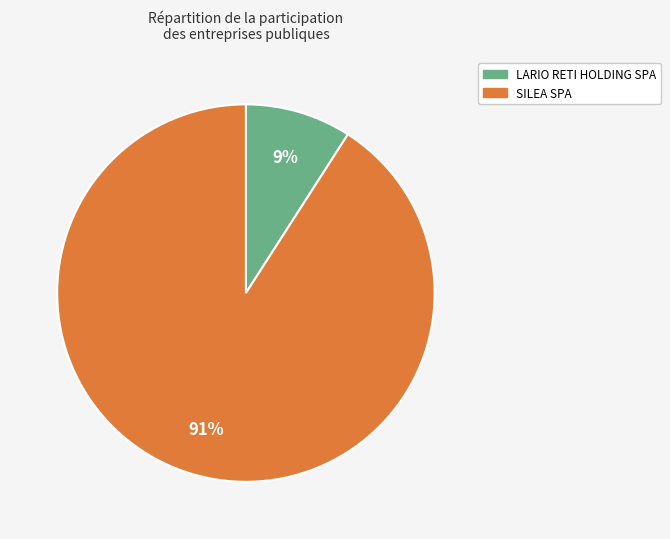

Which slice is the largest?

SILEA SPA